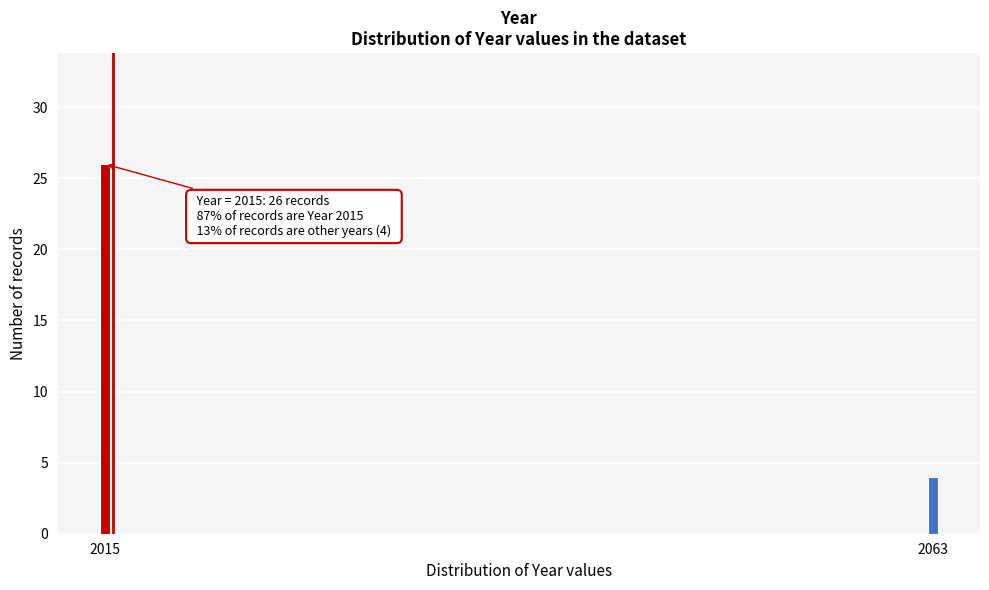

Reading left to right, list all the values displayed in this chart.

26	4